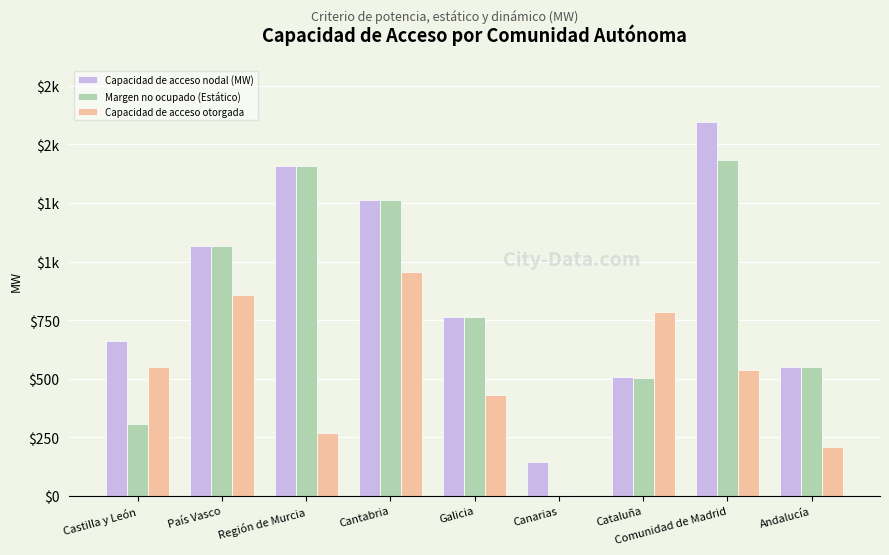

Which series has the widest spread of values?

Capacidad de acceso nodal (MW)